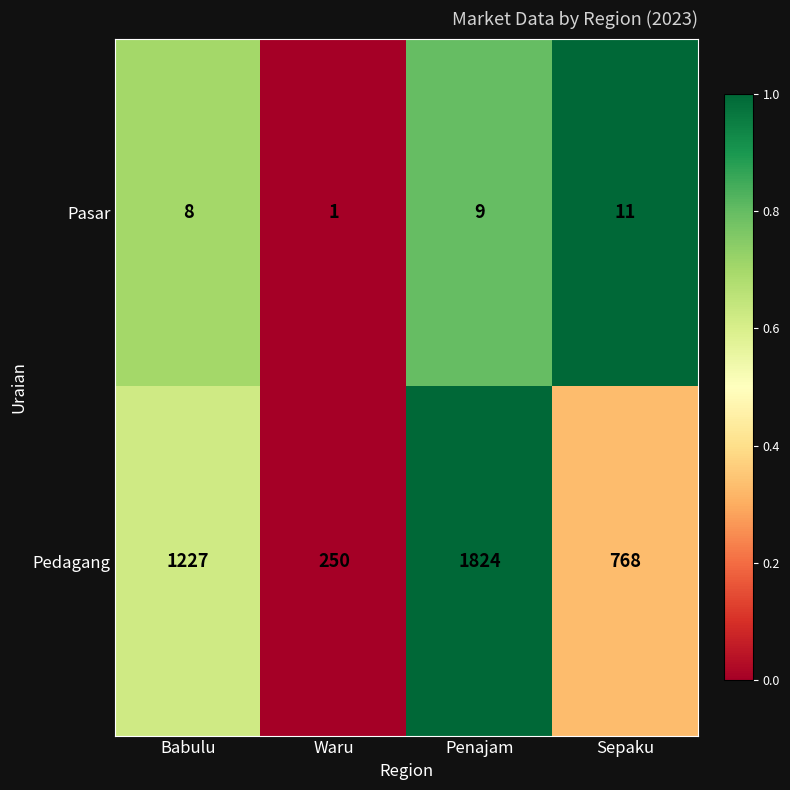

At which category does the chart reach its peak across all series?

Penajam